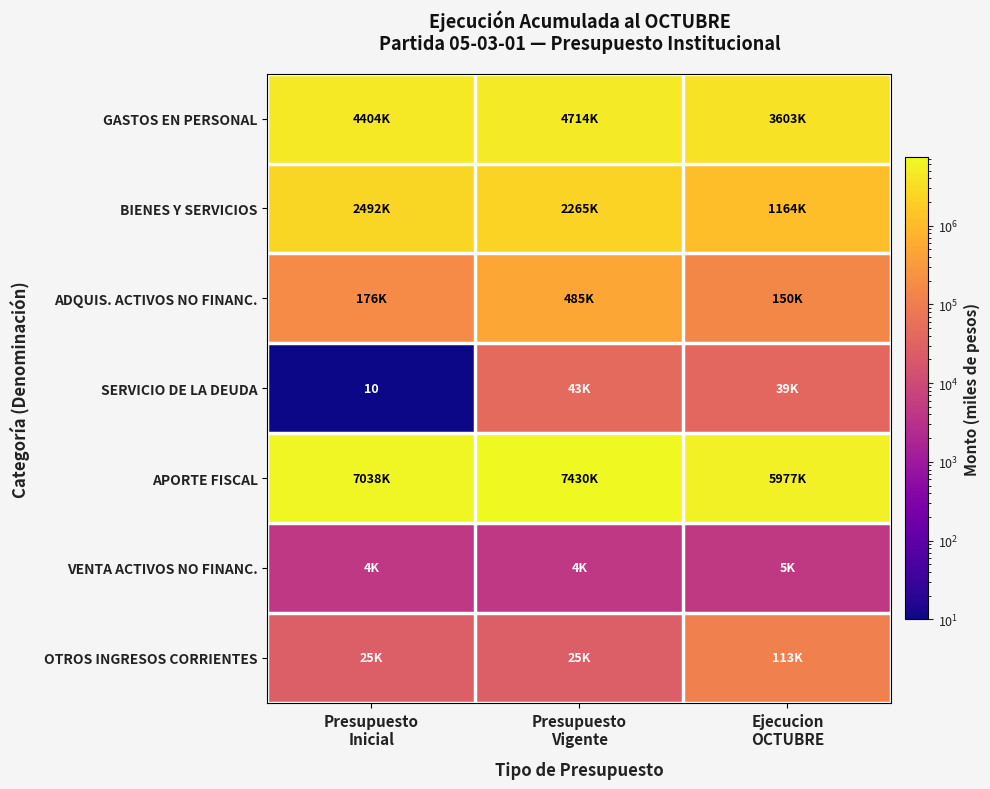

Is it true that OTROS INGRESOS CORRIENTES equals 25389 at Presupuesto Vigente?

True